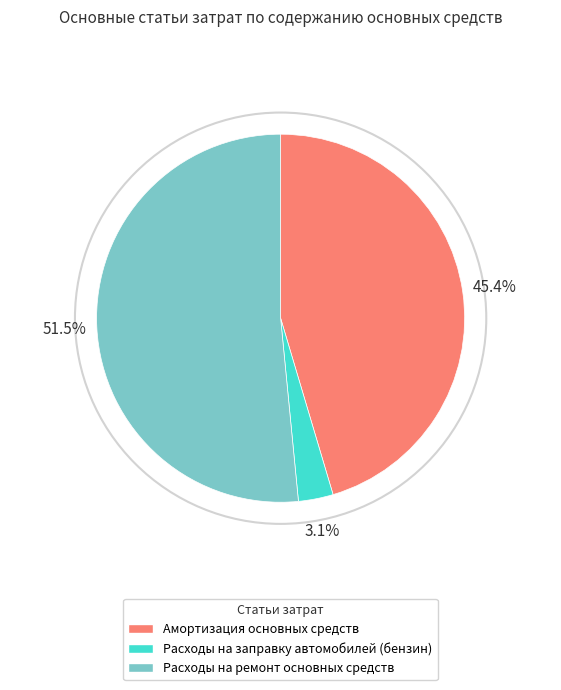

To the nearest percent, what is the average slice percentage?

33%